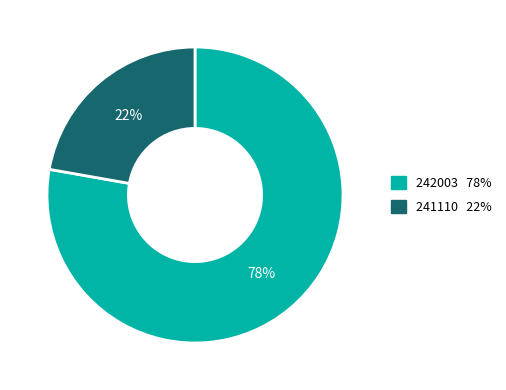

Which category has the biggest portion of the pie?

242003